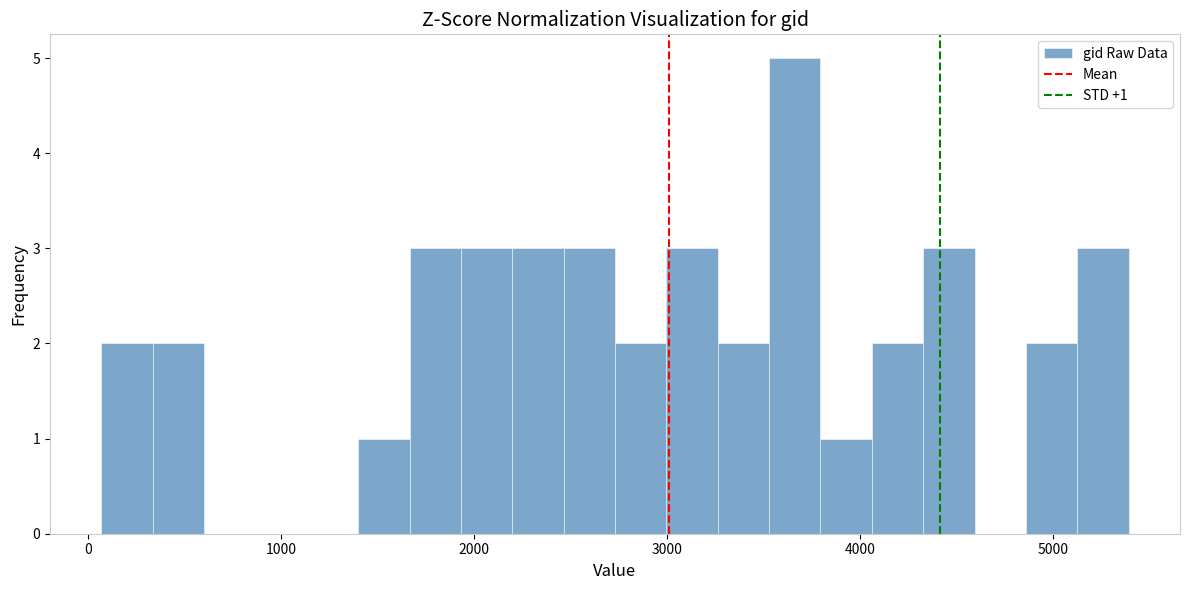

Around what value on the x-axis is the tallest bar? Give the approximate position of its centre, as read against the axis.

3700